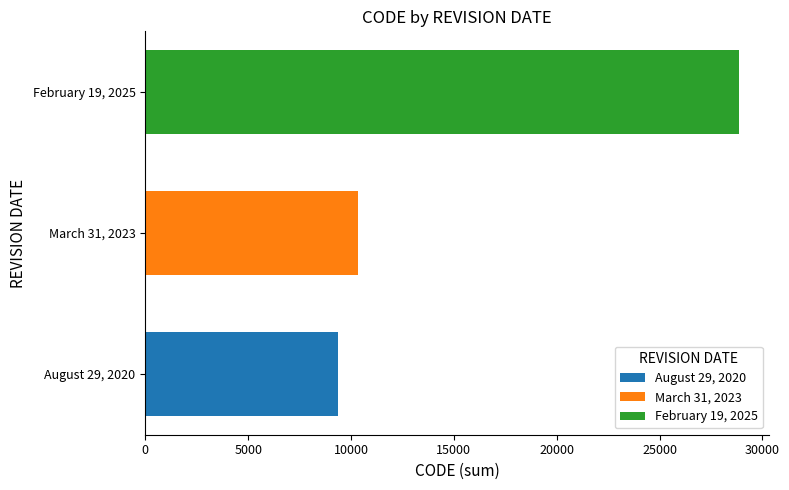

What value does the February 19, 2025 series have at March 31, 2023?

28866